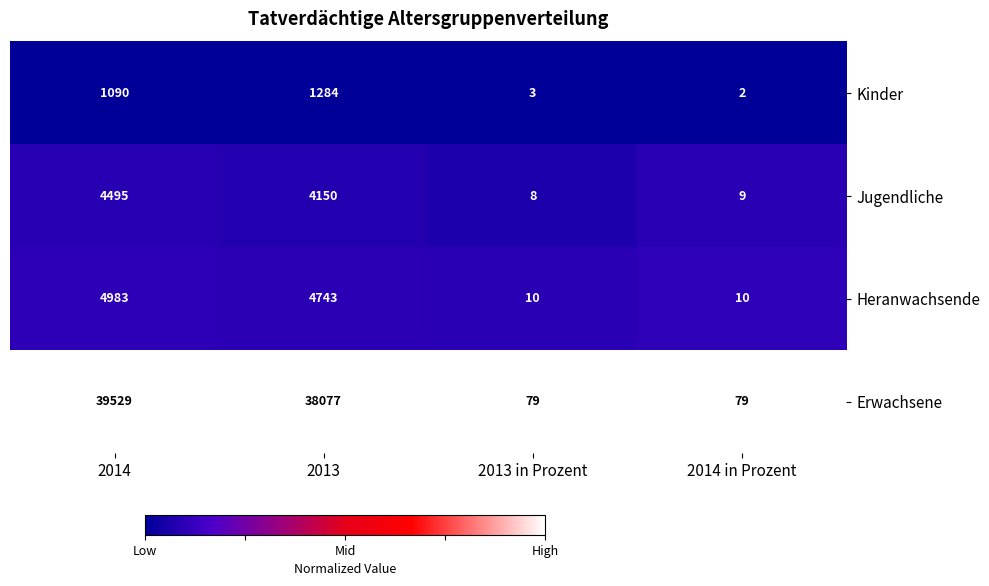

At which category does the chart reach its minimum across all series?

2014 in Prozent